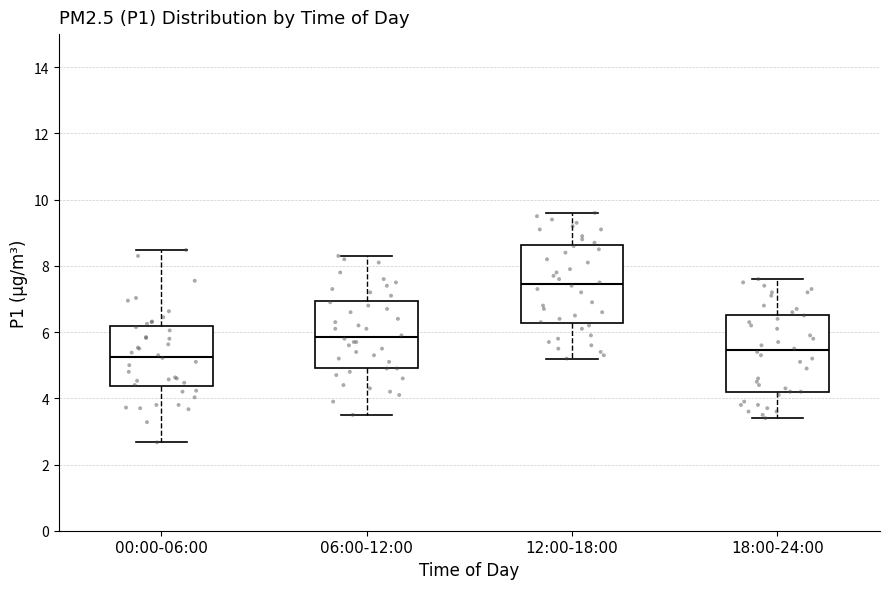

Reading left to right, read every box against the y-axis: the position of its median line, the range the box covers, and the ends of its whiskers. The values are not printed on the chart, so give them approximately, as read against the axis.

00:00-06:00: median 5.2, box 4.4 to 6.2, whiskers 2.6 to 8.4
06:00-12:00: median 5.8, box 5.0 to 7.0, whiskers 3.6 to 8.4
12:00-18:00: median 7.4, box 6.2 to 8.6, whiskers 5.2 to 9.6
18:00-24:00: median 5.4, box 4.2 to 6.6, whiskers 3.4 to 7.6